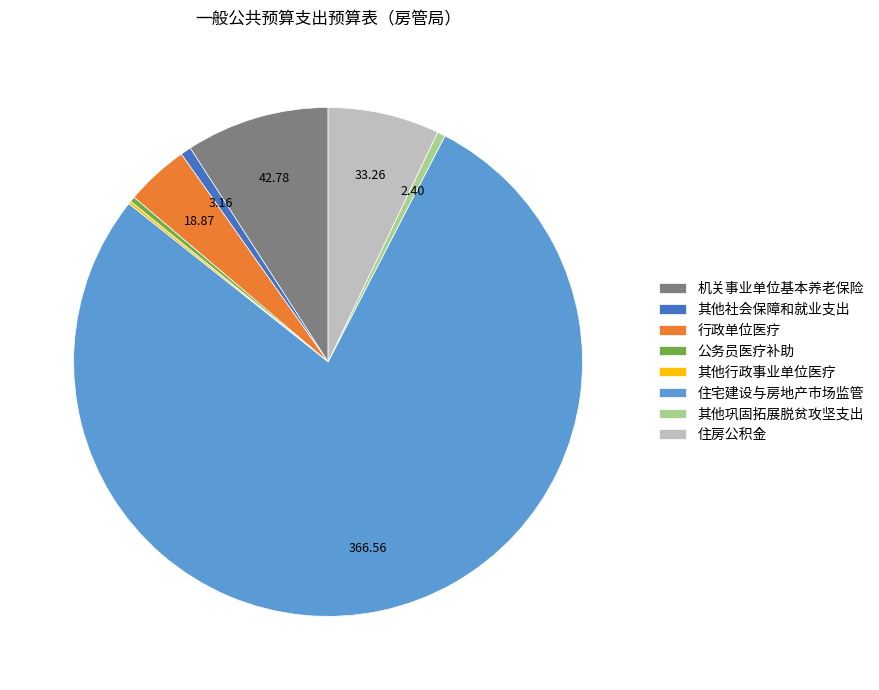

Which slice is the largest?

住宅建设与房地产市场监管